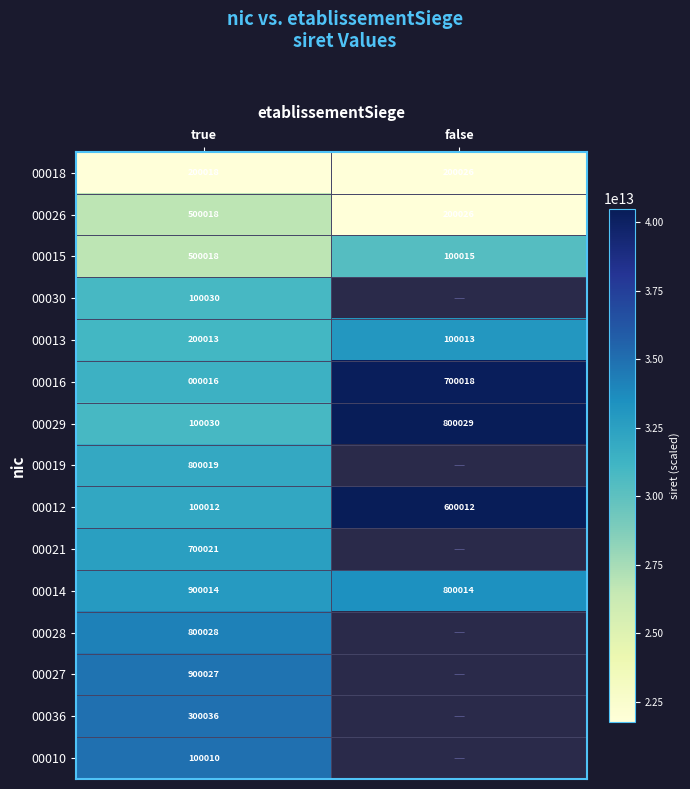

Is the value of 00018 at false greater than the value of 00015 at true?

No